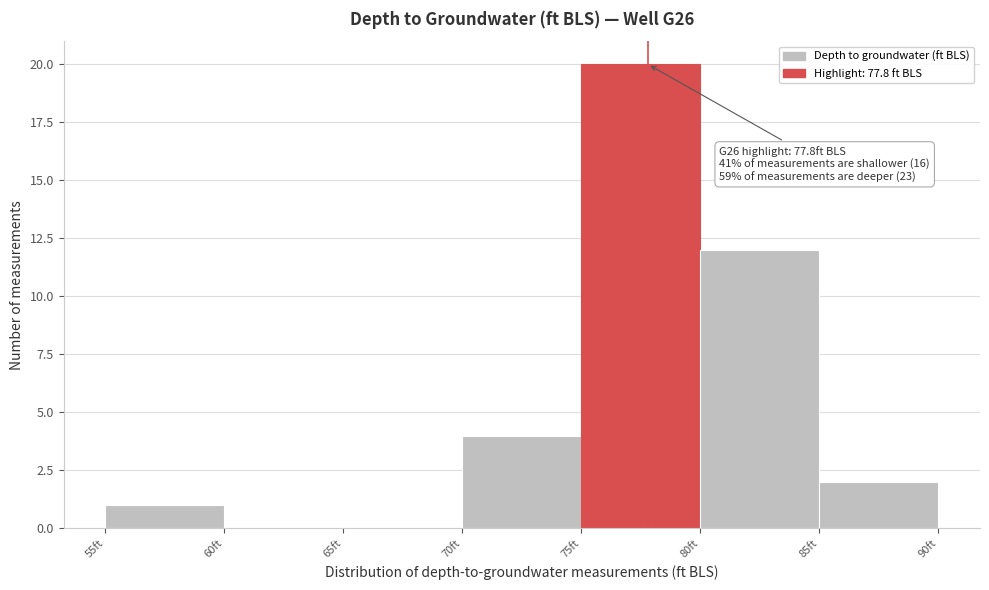

Over which range of the x-axis is the bar tallest?

75 to 80